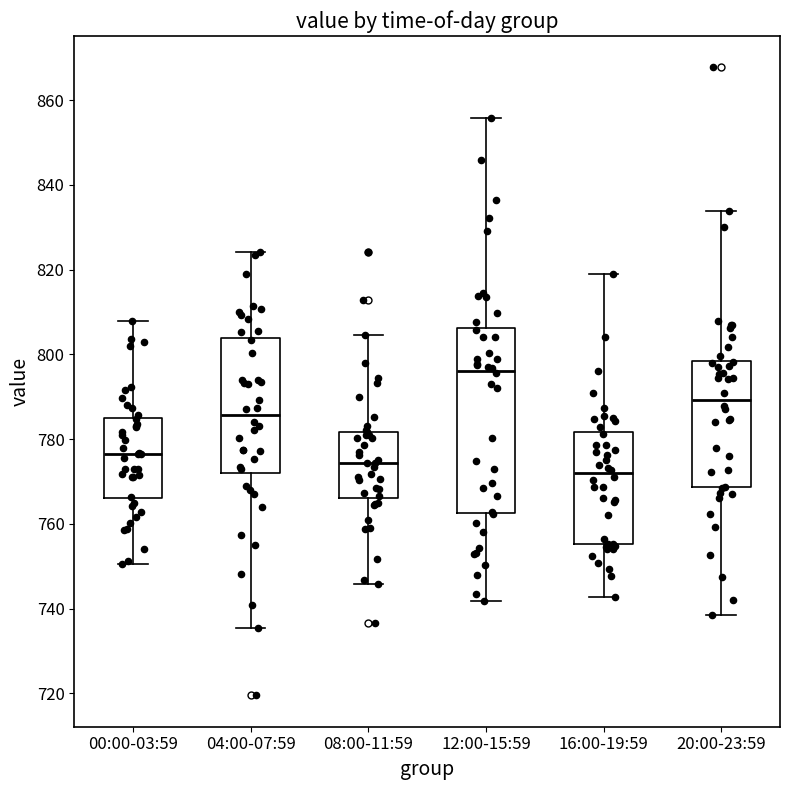

Reading left to right, transcribe this box plot: for each box, give where its median line is, the range the box spans, and where its two whiskers end, as read against the y-axis. The values are not printed on the chart, so give them approximately, as read against the axis.

00:00-03:59: median 776, box 766 to 784, whiskers 750 to 808
04:00-07:59: median 786, box 772 to 804, whiskers 736 to 824
08:00-11:59: median 774, box 766 to 782, whiskers 746 to 804
12:00-15:59: median 796, box 762 to 806, whiskers 742 to 856
16:00-19:59: median 772, box 756 to 782, whiskers 742 to 818
20:00-23:59: median 790, box 768 to 798, whiskers 738 to 834